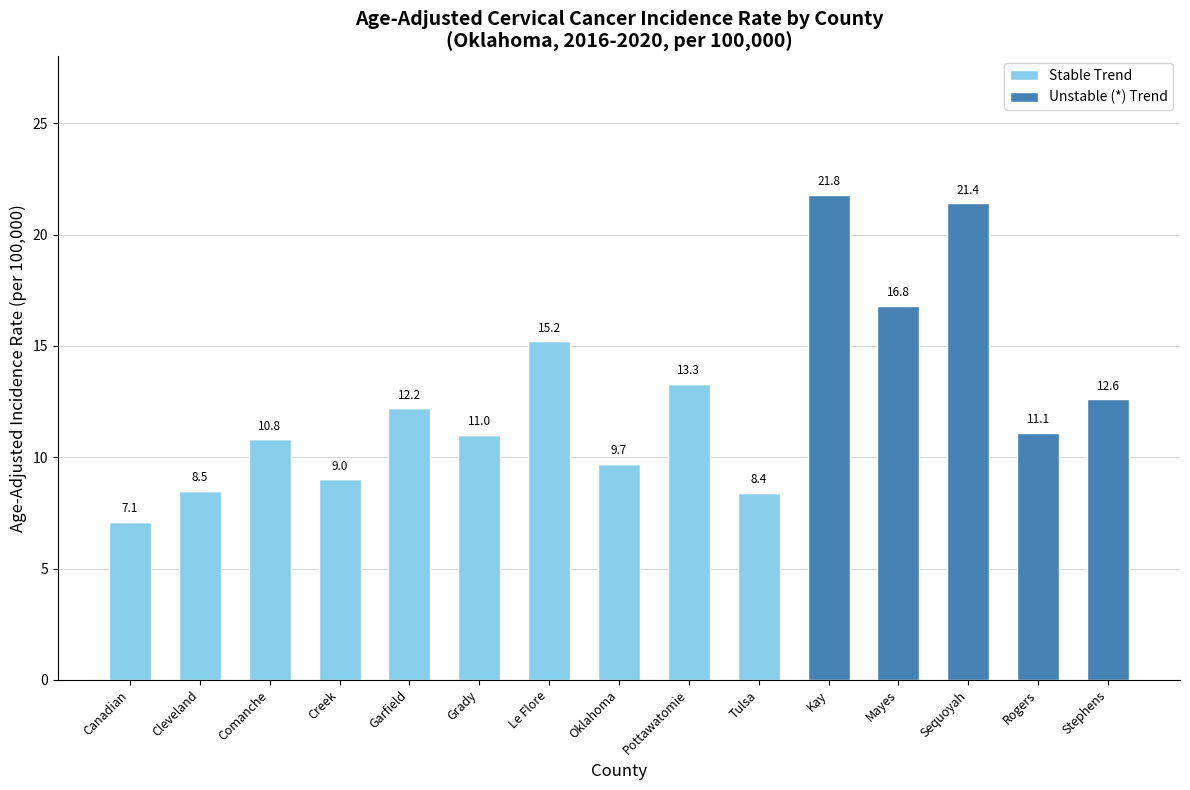

What is the sum of the Stable Trend values at Pottawatomie and Comanche?

24.1